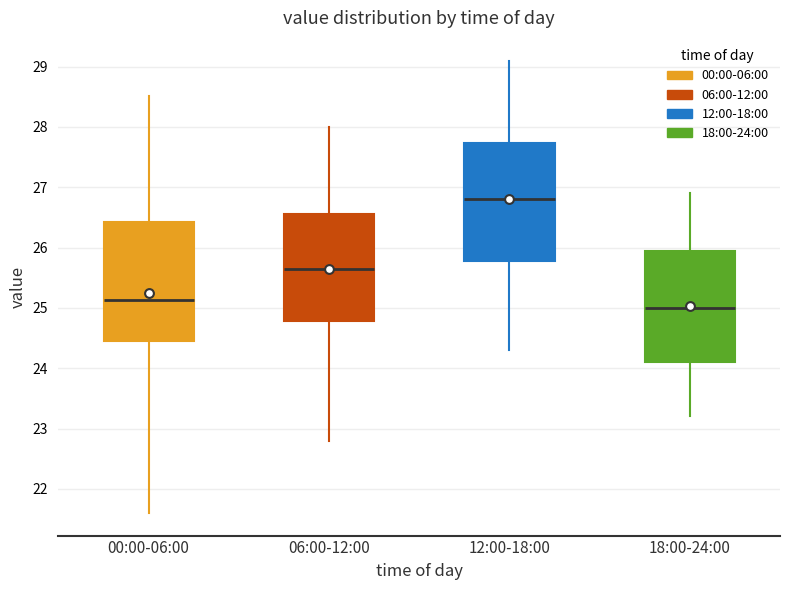

Which box has the highest median line?

12:00-18:00